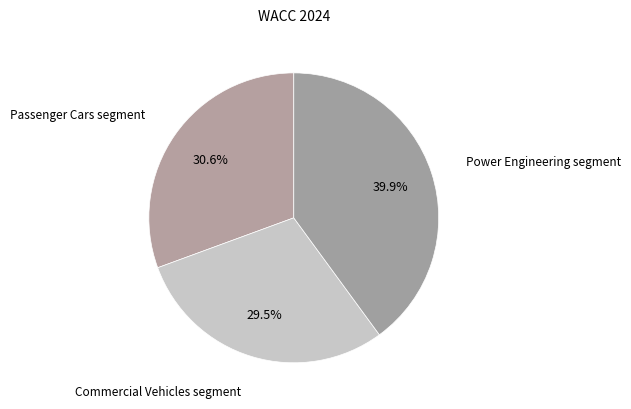

Which slice is the largest?

Power Engineering segment